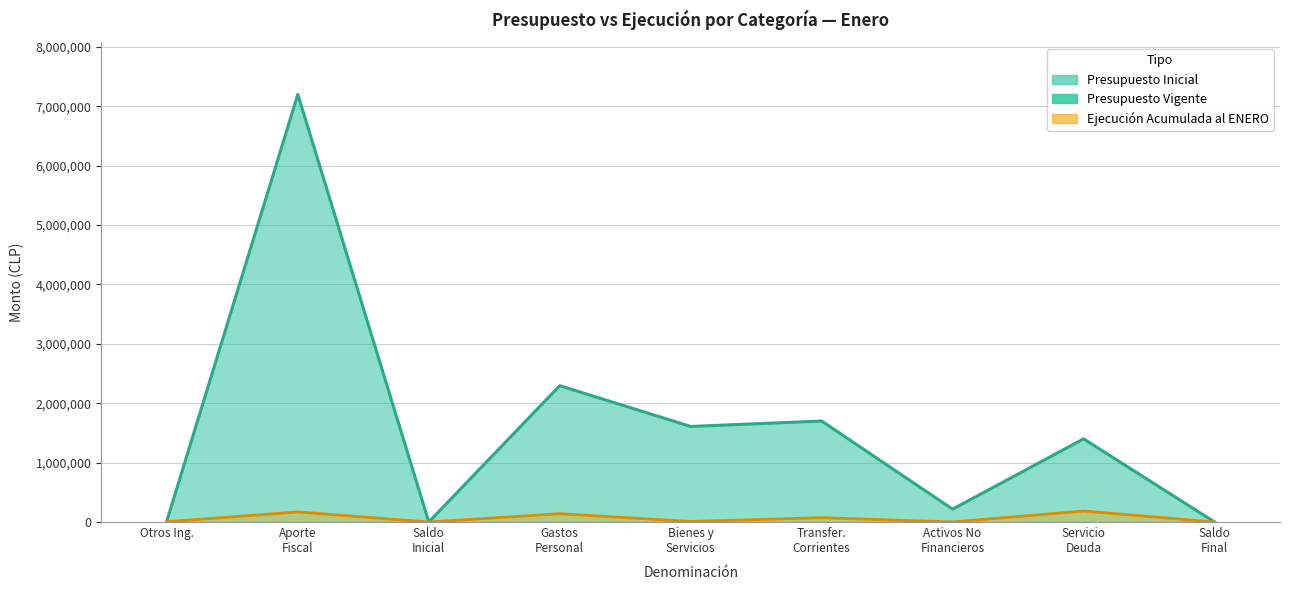

At how many categories does at least one series exceed 4452719?

1